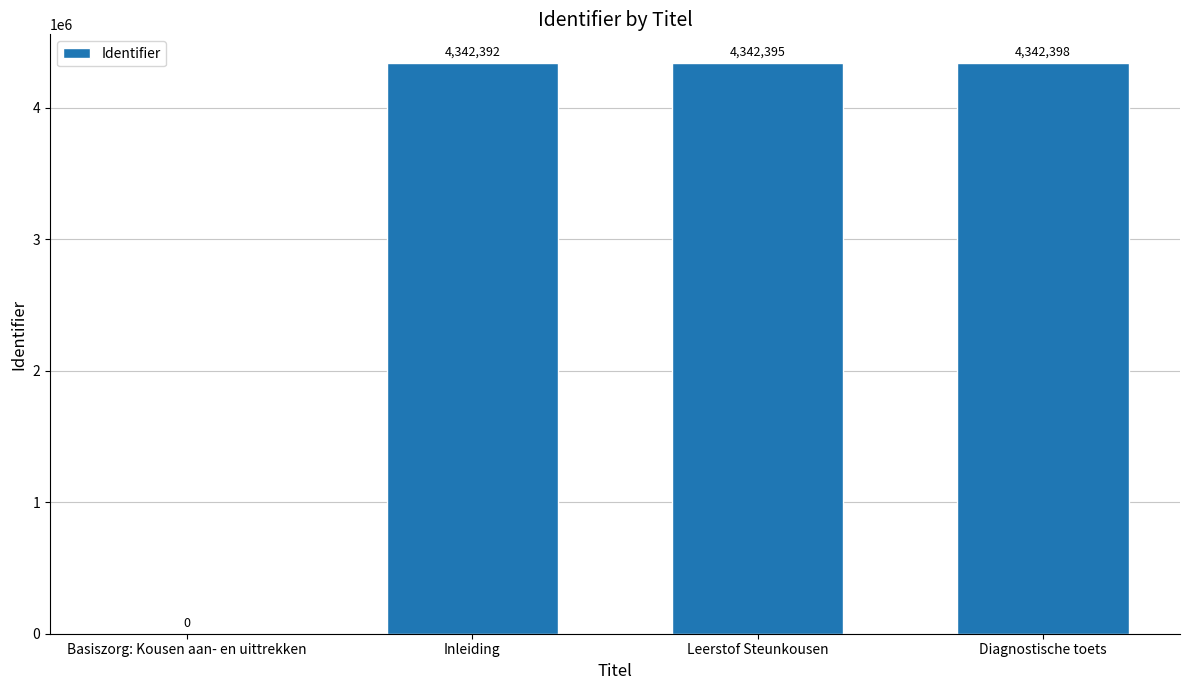

What is the greatest value displayed?

4342398